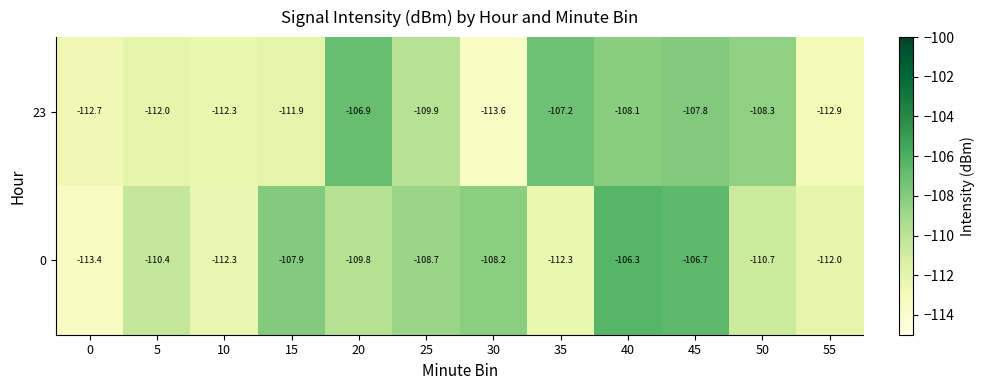

At which category is the sum across all series the highest?

40